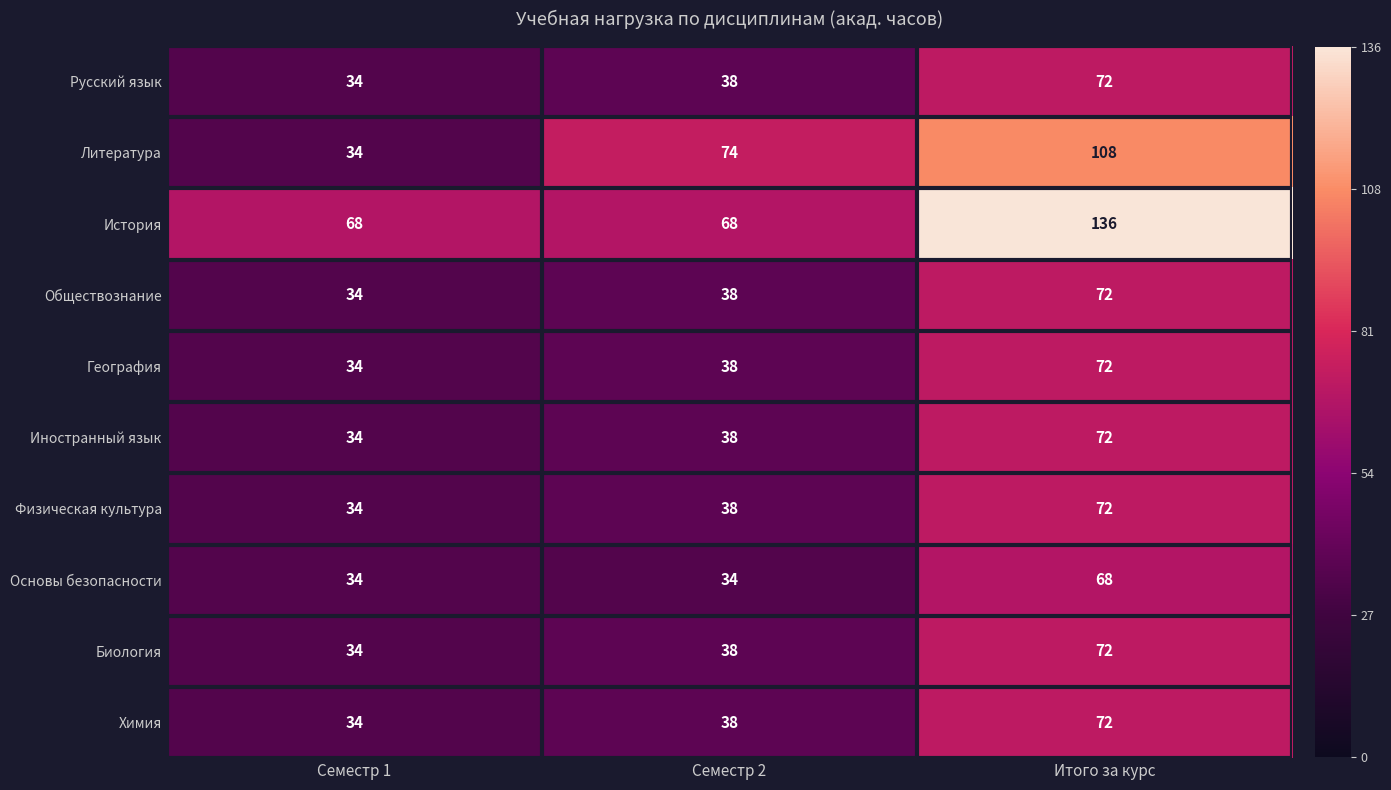

What is the total value across all series at Семестр 1?

374